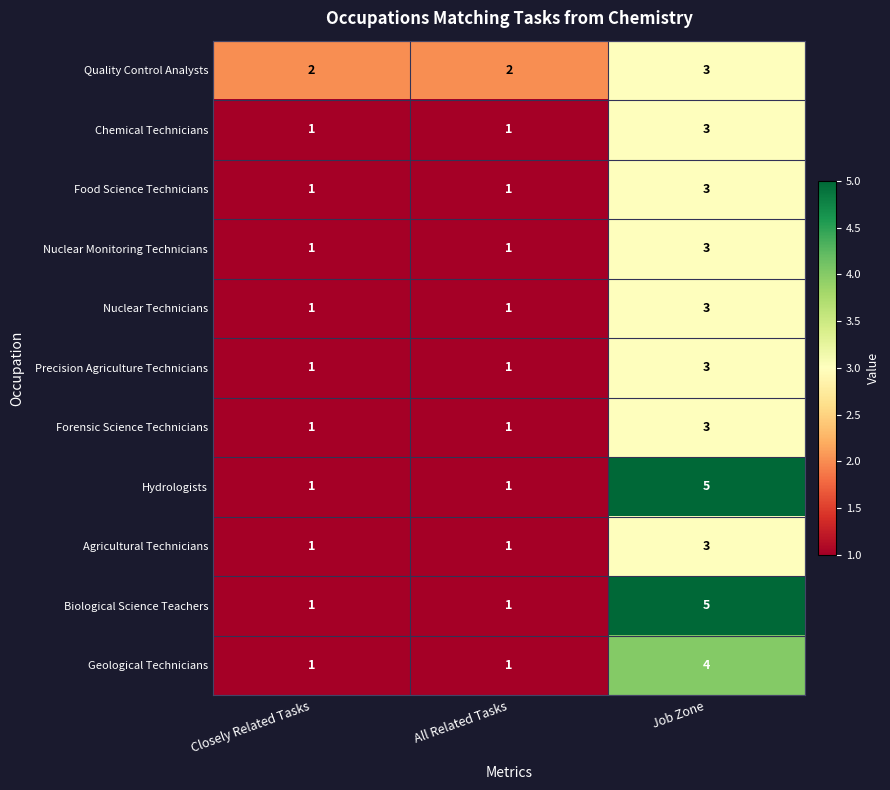

Is the value of Agricultural Technicians at Job Zone greater than the value of Precision Agriculture Technicians at All Related Tasks?

Yes